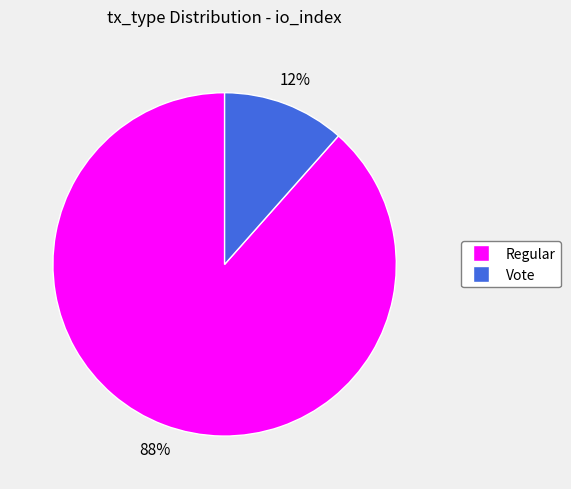

To the nearest percent, what is the average slice percentage?

50%